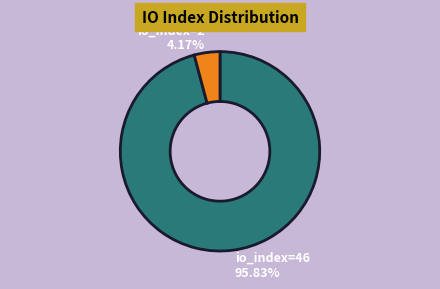

Is there any slice that represents more than half of the pie?

Yes